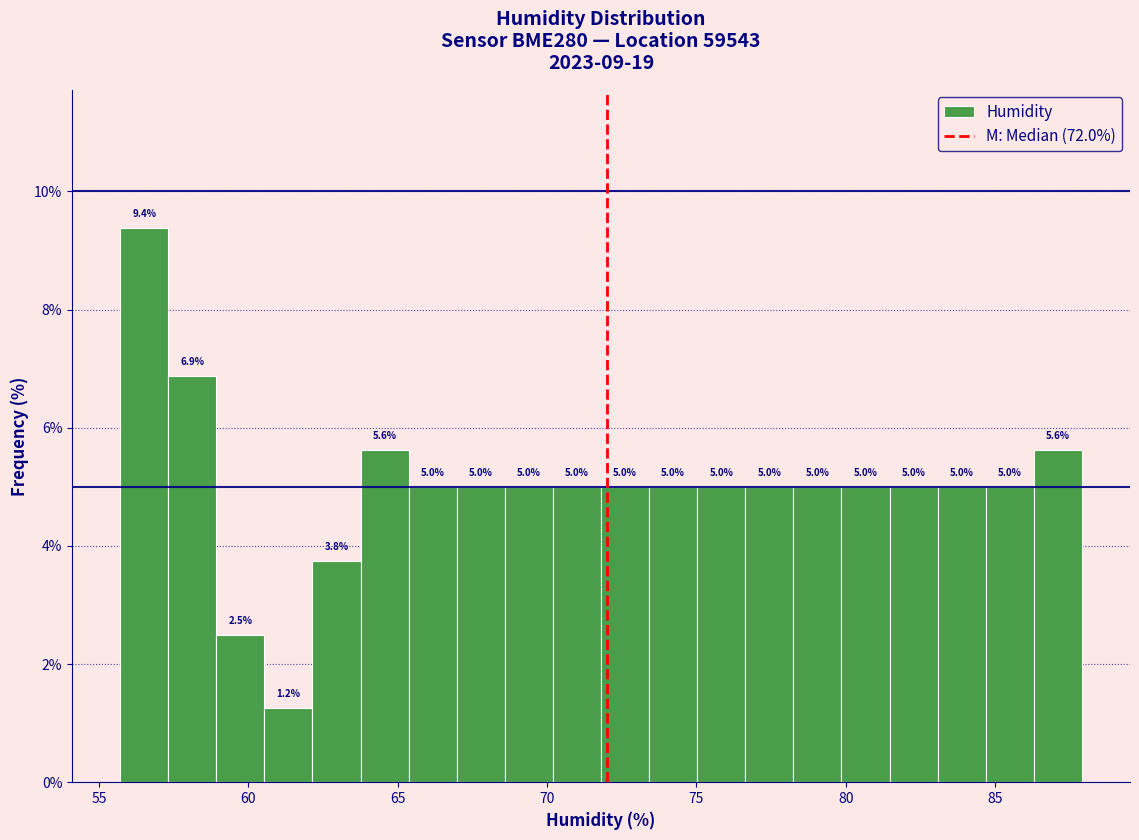

Around what value on the x-axis is the tallest bar? Give the approximate position of its centre, as read against the axis.

56.5